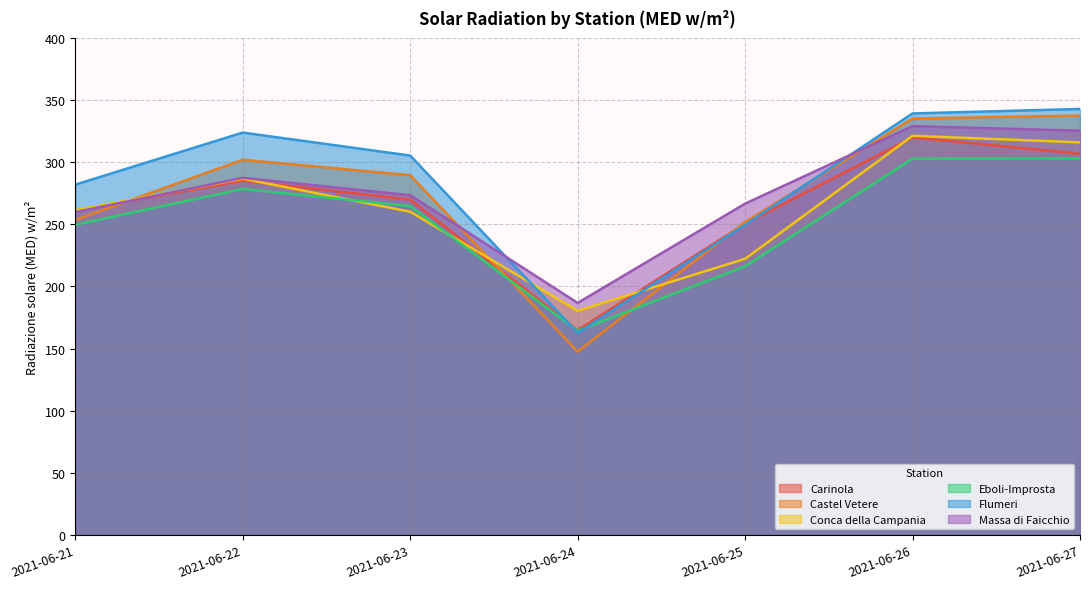

Reading left to right, list all the values displayed in this chart.

Carinola: 2021-06-21=261.0	2021-06-22=285.1	2021-06-23=269.9	2021-06-24=164.8	2021-06-25=250.5	2021-06-26=319.9	2021-06-27=306.8
Castel Vetere: 2021-06-21=253.5	2021-06-22=301.9	2021-06-23=289.5	2021-06-24=147.5	2021-06-25=251.8	2021-06-26=335.1	2021-06-27=337.5
Conca della Campania: 2021-06-21=261.2	2021-06-22=286.7	2021-06-23=260.1	2021-06-24=180.4	2021-06-25=222.2	2021-06-26=321.2	2021-06-27=315.9
Eboli-Improsta: 2021-06-21=249.6	2021-06-22=278.4	2021-06-23=264.7	2021-06-24=164.3	2021-06-25=216.2	2021-06-26=302.8	2021-06-27=303.0
Flumeri: 2021-06-21=281.9	2021-06-22=323.8	2021-06-23=305.3	2021-06-24=162.7	2021-06-25=249.6	2021-06-26=339.2	2021-06-27=342.8
Massa di Faicchio: 2021-06-21=259.8	2021-06-22=287.4	2021-06-23=273.4	2021-06-24=186.7	2021-06-25=266.6	2021-06-26=329.0	2021-06-27=325.3